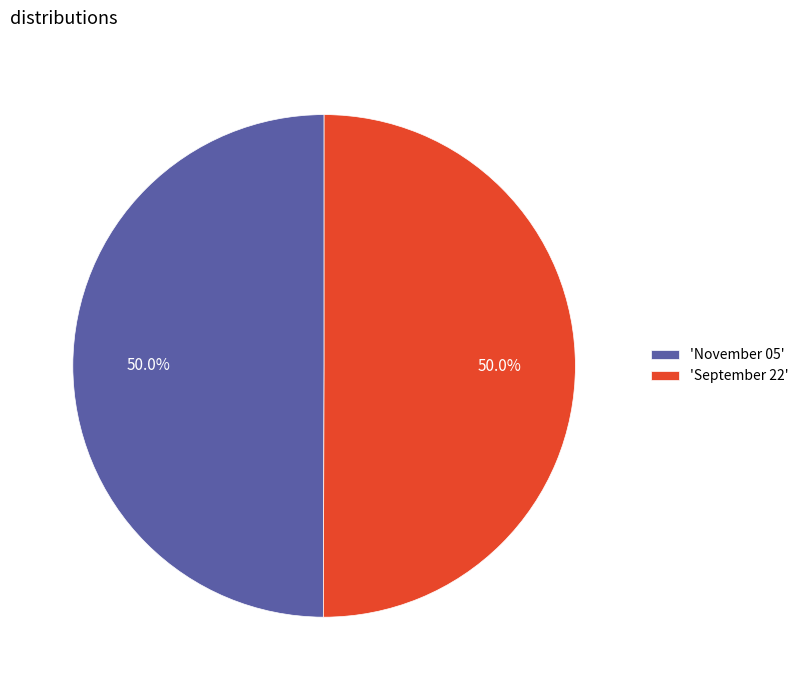

Combined, do 'September 22' and 'November 05' account for over 50%?

Yes